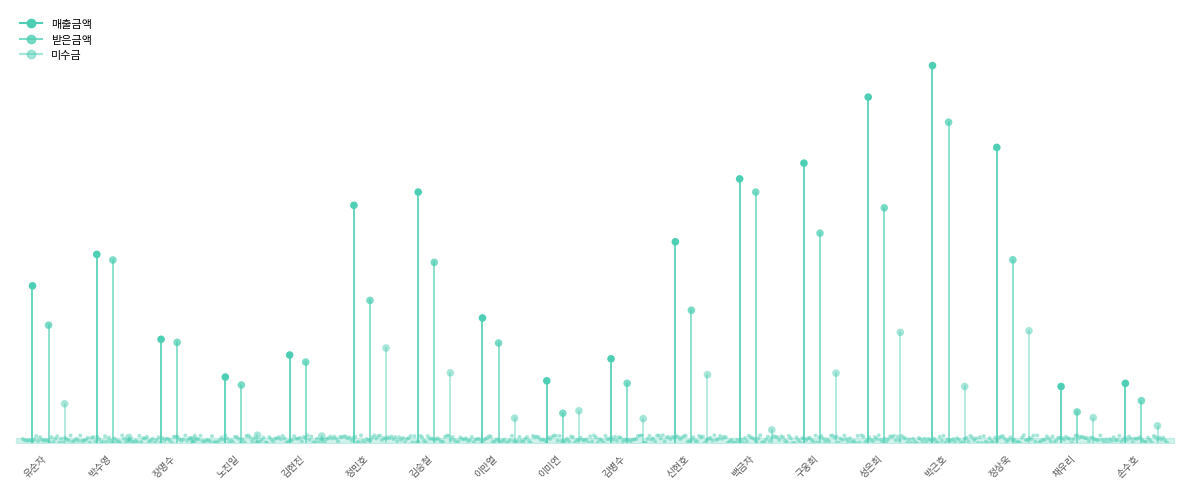

Is the value of 받은금액 at 노진일 greater than the value of 매출금액 at 신현호?

No